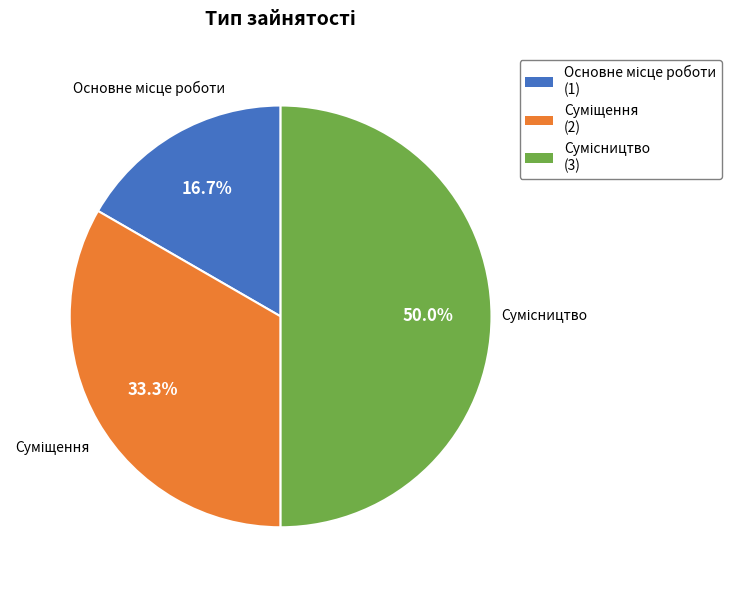

To the nearest percent, what is the combined percentage of Сумісництво and Основне місце роботи?

67%